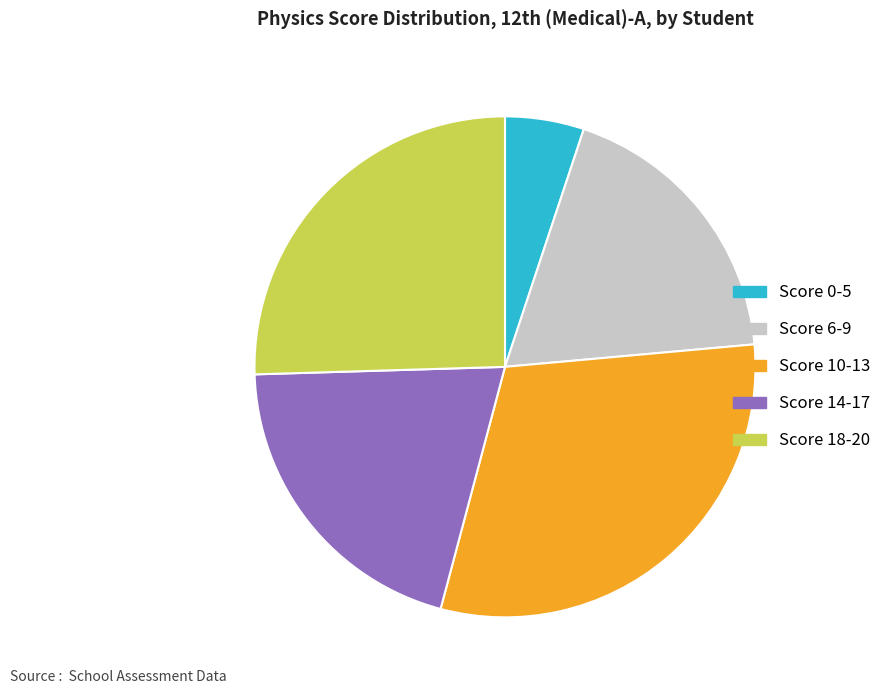

Approximately how many times larger is the value at Score 10-13 compared to Score 14-17?

1.5